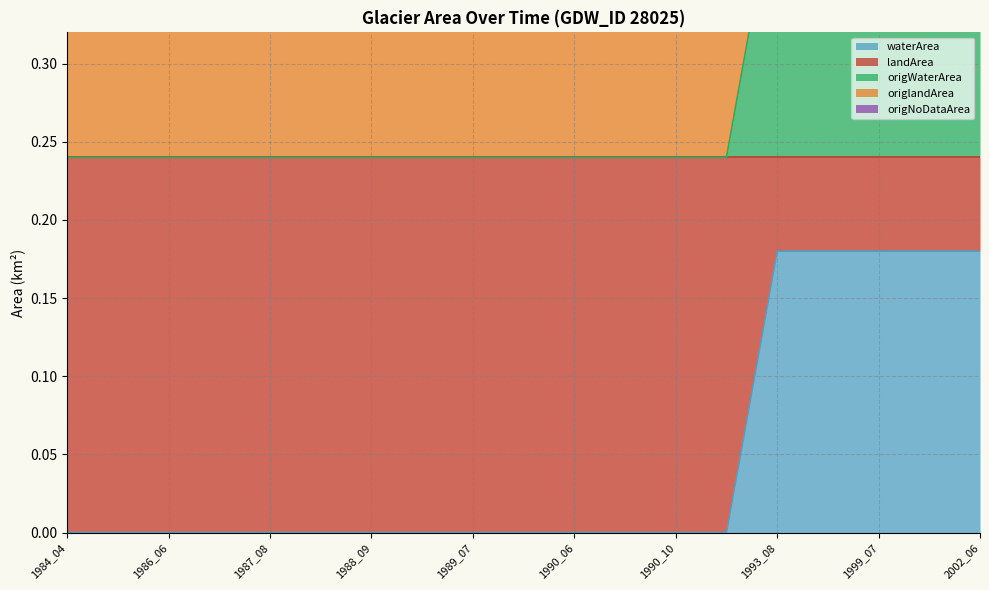

What is the maximum value for origlandArea?

0.2